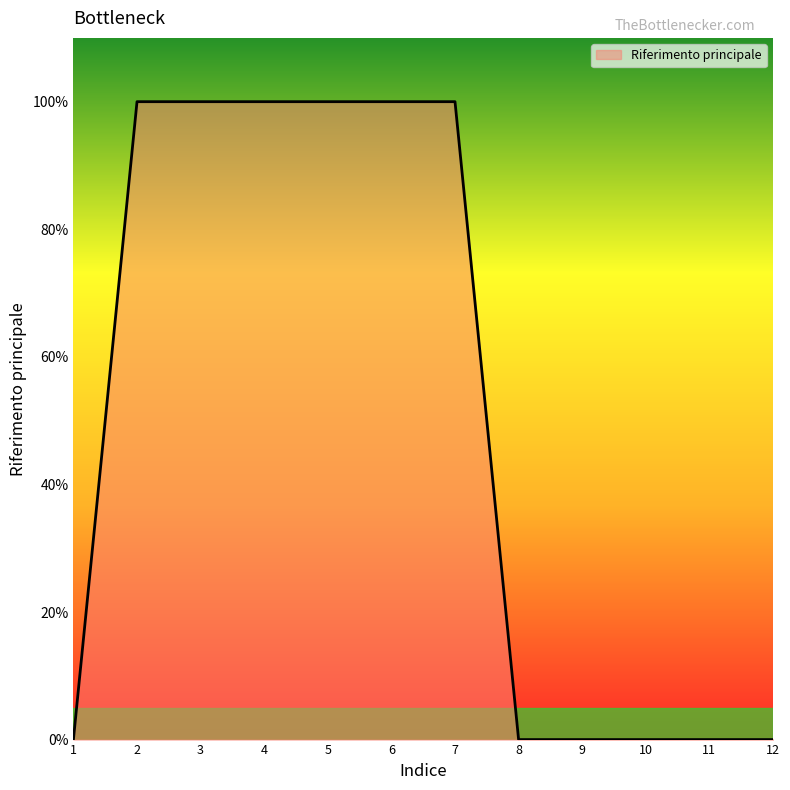

Is this an area chart (filled region under the line)?

Yes